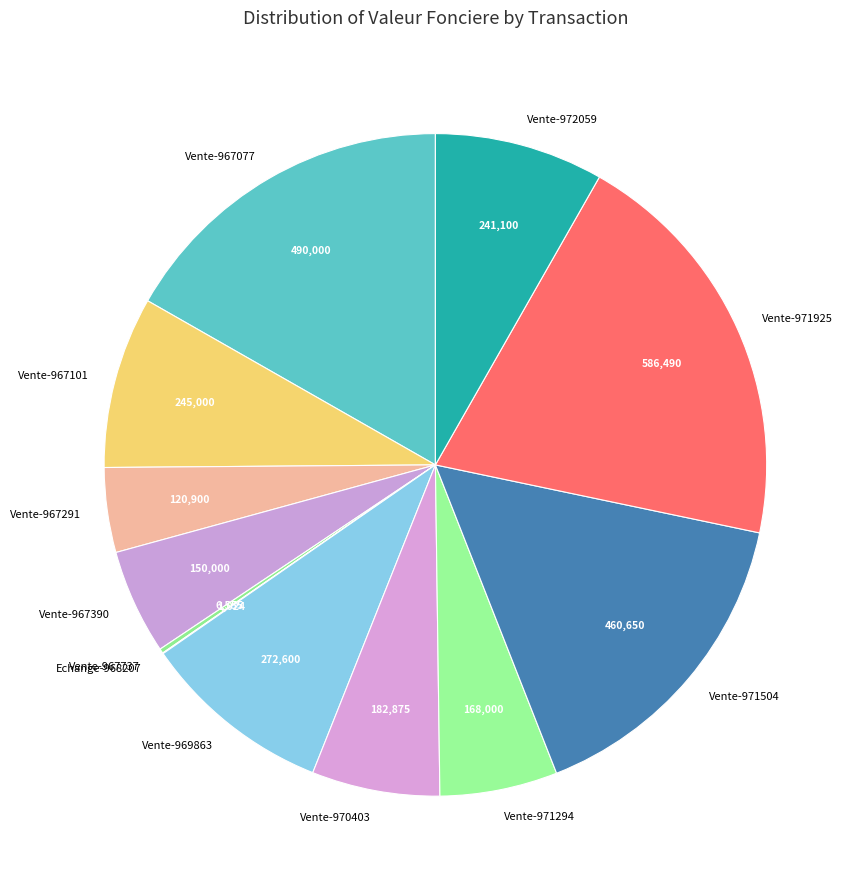

Is the sum of Vente-971925 and Vente-967101 greater than half?

No